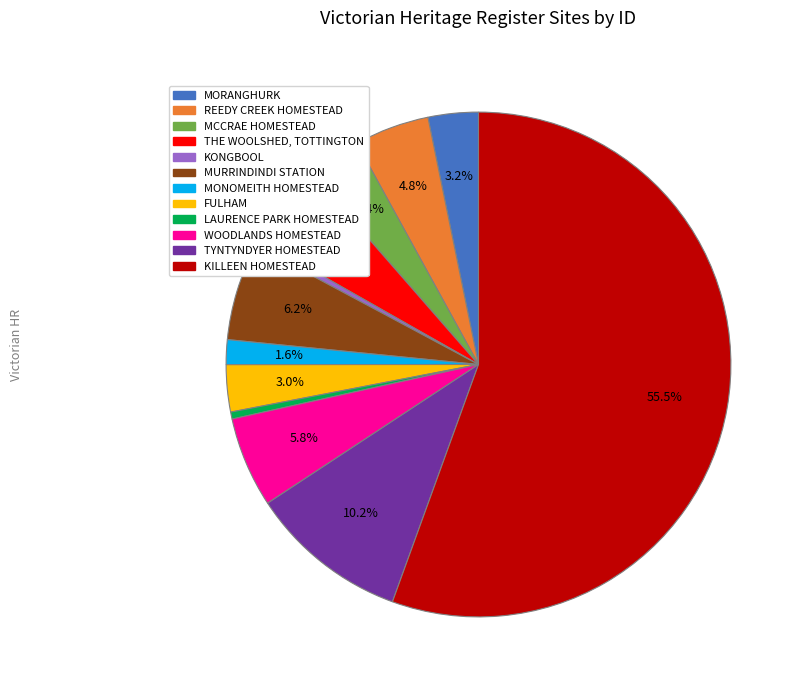

Which slice is the largest?

KILLEEN HOMESTEAD